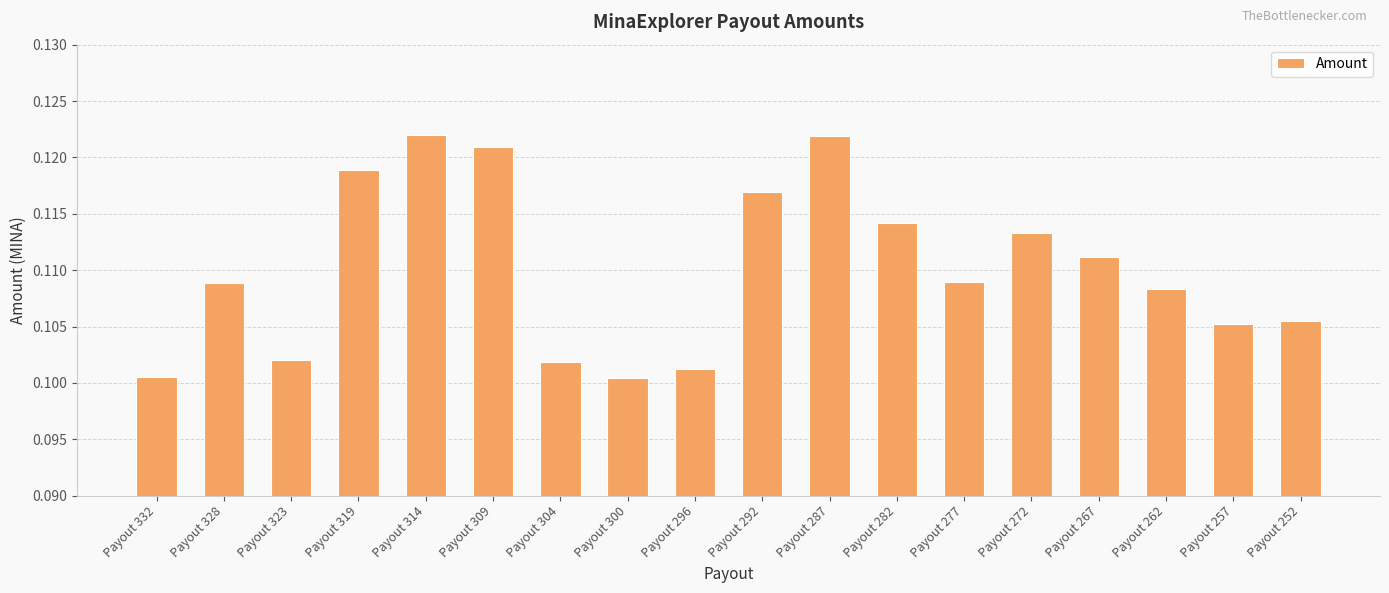

How many values are between 0 and 1?

18